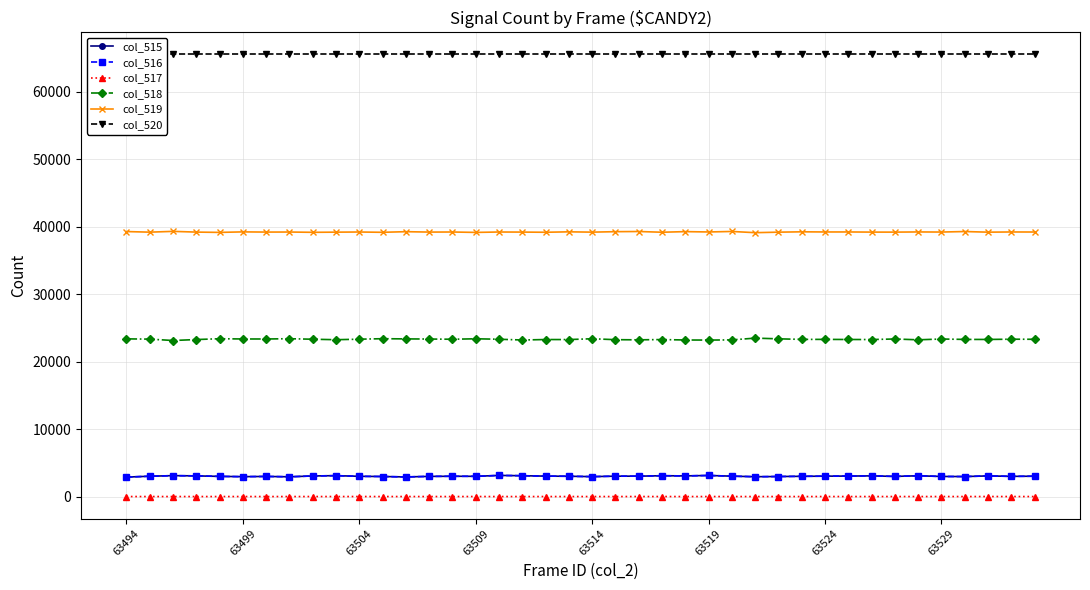

What is the average value of the col_516 series?

3012